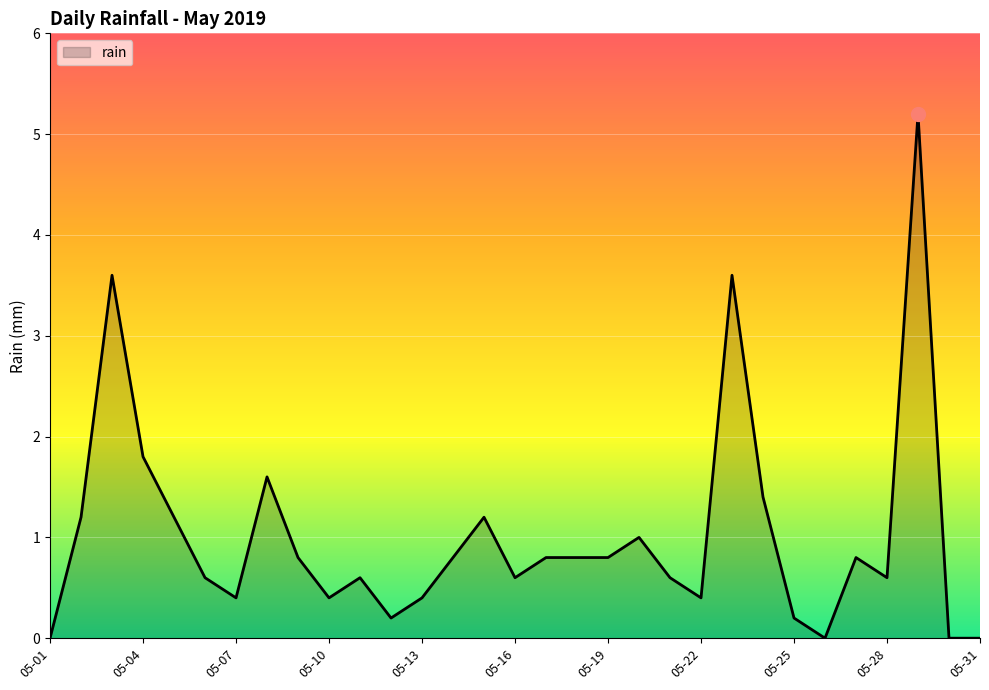

What is the difference between the maximum and minimum values?

5.2